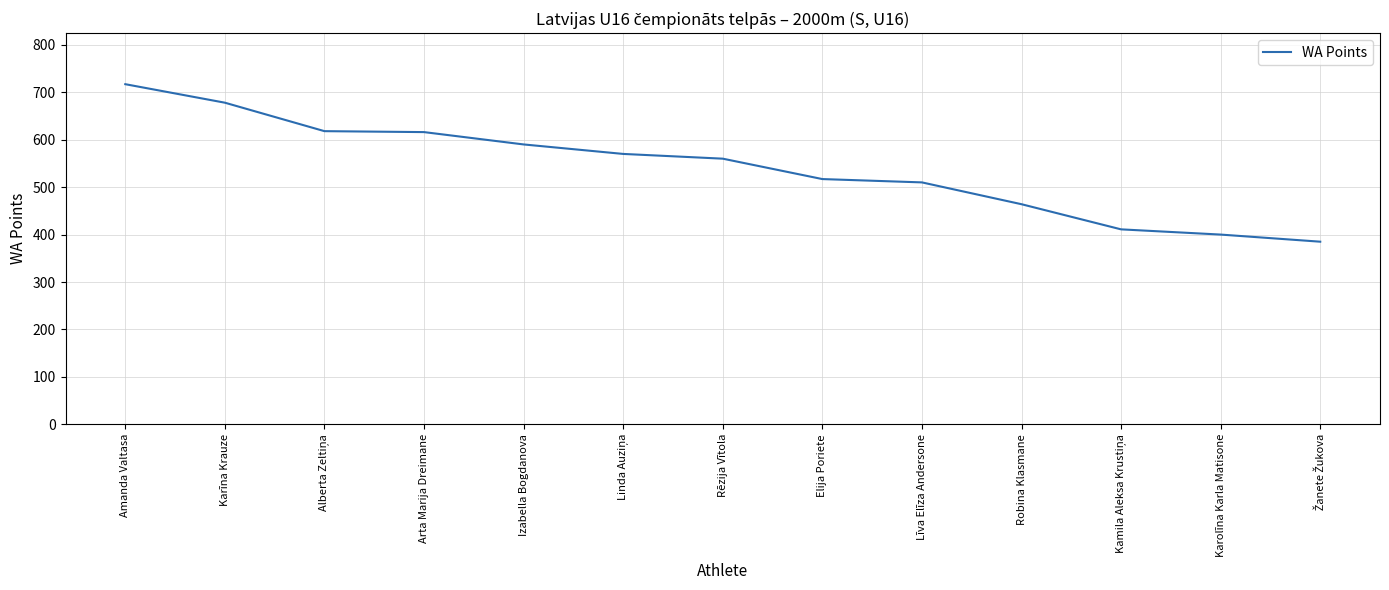

The chart shows a value of 400 at Karolīna Karla Matisone. True or false?

True